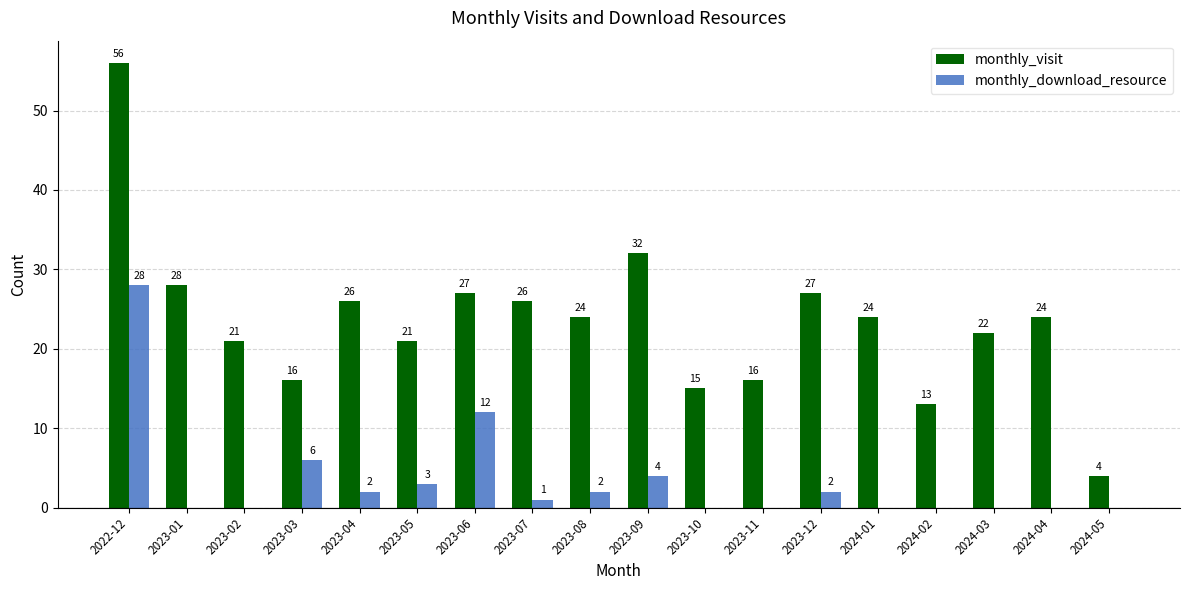

True or false: monthly_visit has a value of 15 at 2024-01.

False